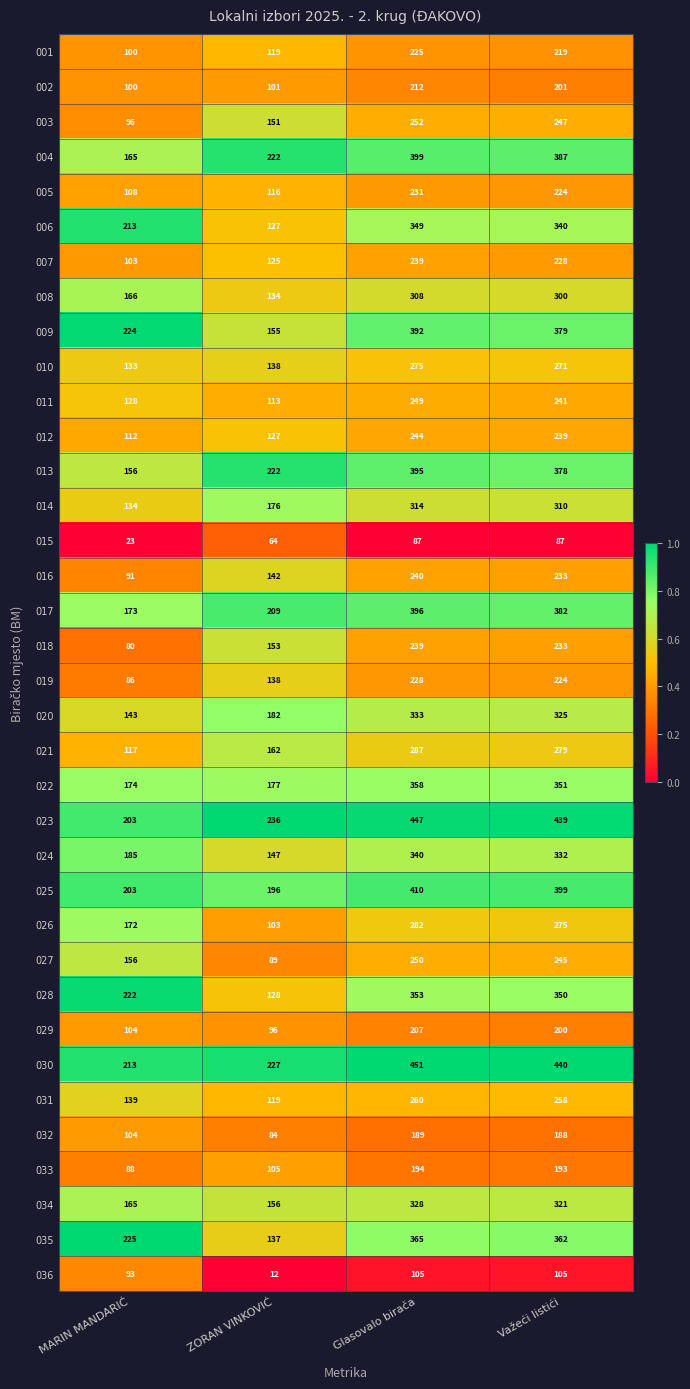

Is it true that 008 equals 166 at MARIN MANDARIĆ?

True